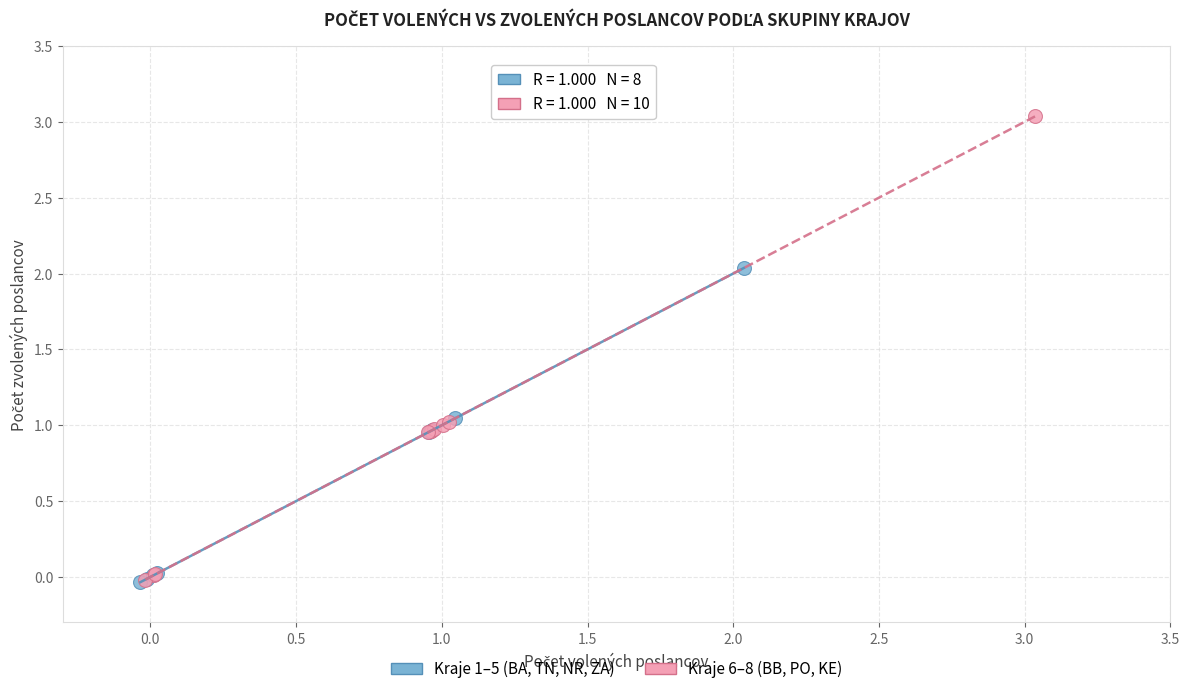

Which series contains the highest Y value?

Kraje 6–8 (BB, PO, KE)